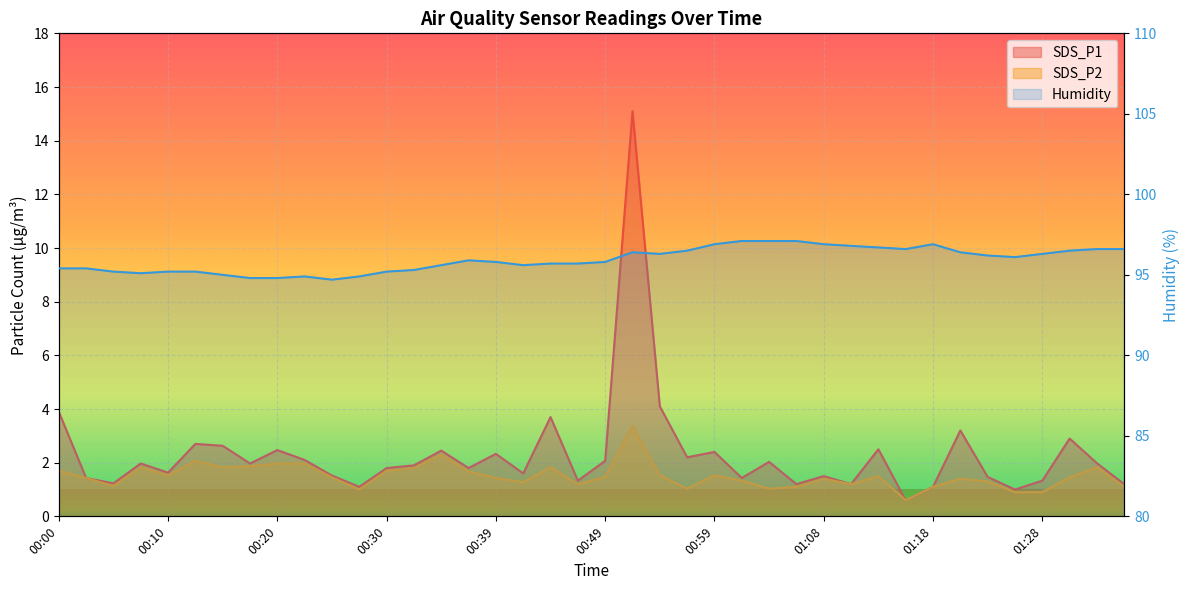

What is the label of the 23rd point from the left?

00:54